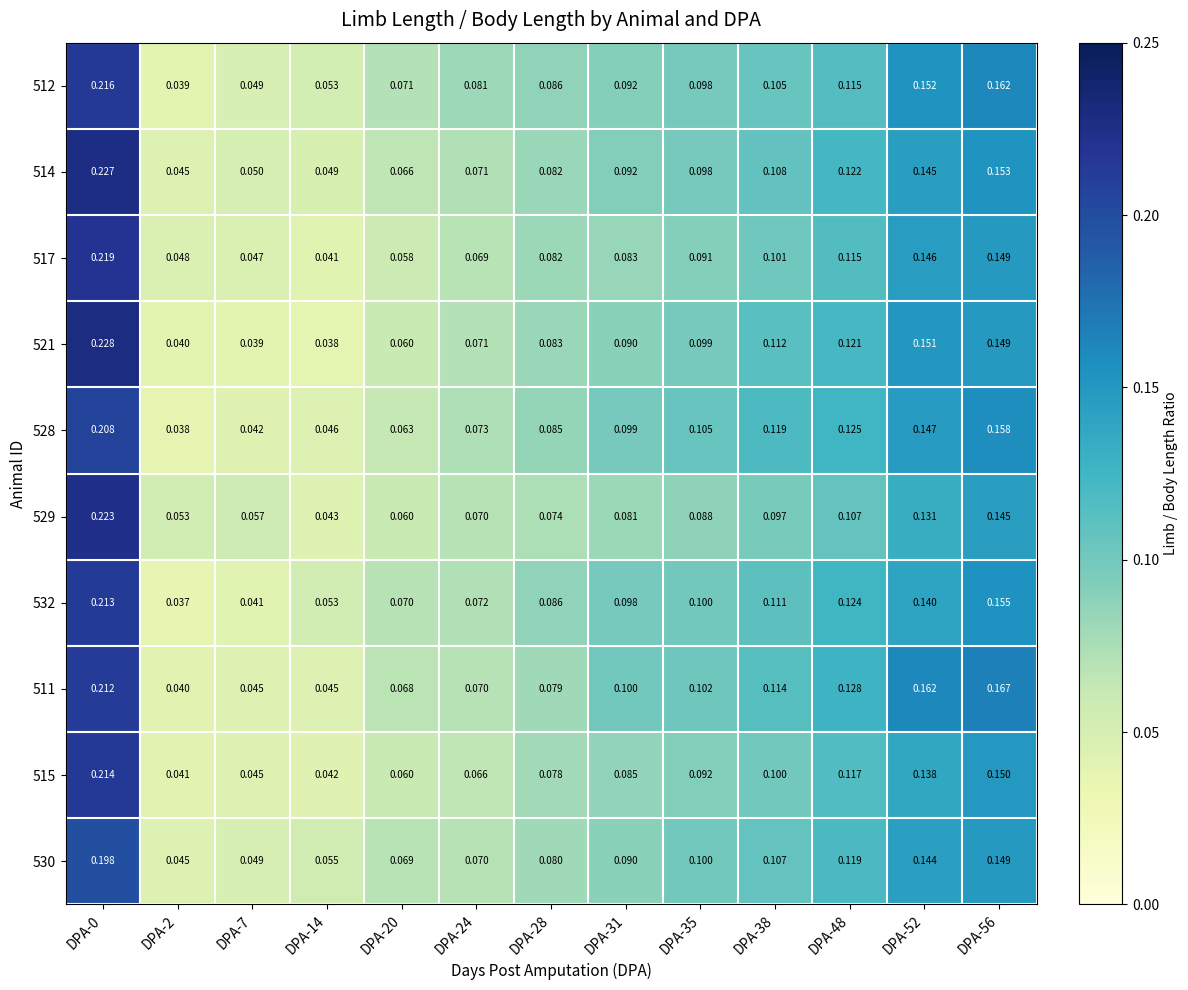

Is the value of 517 at DPA-38 greater than the value of 521 at DPA-20?

Yes